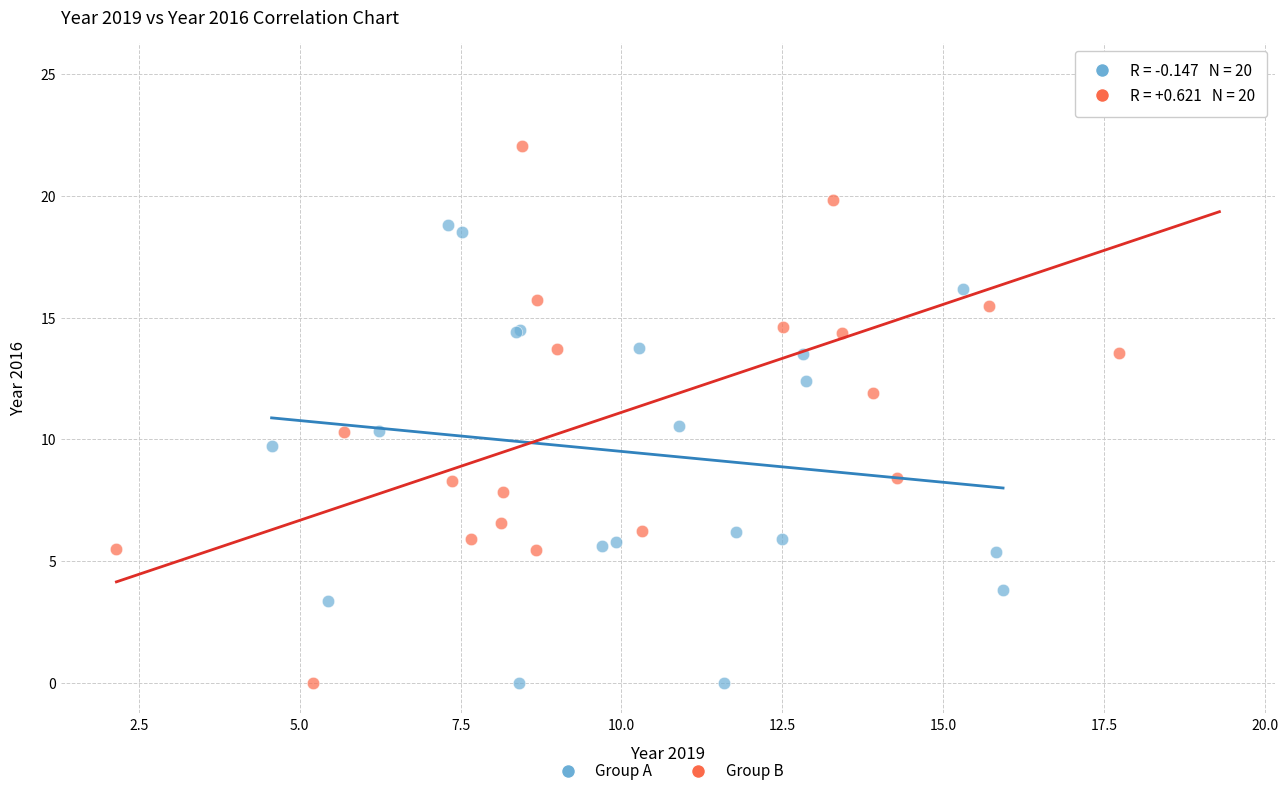

Which series contains the highest Y value?

Group B